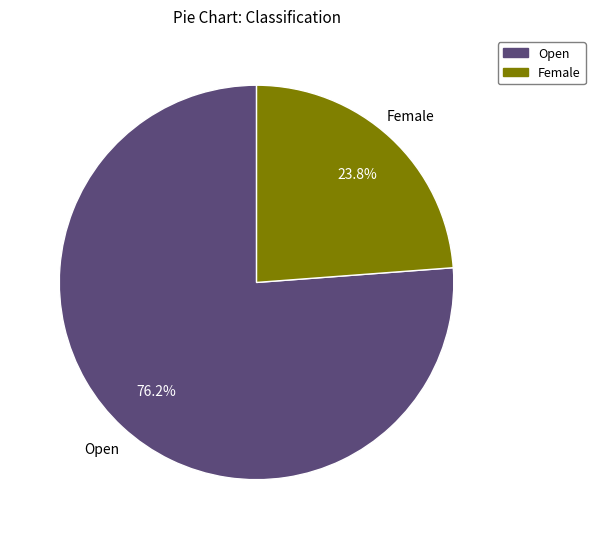

Is there a majority slice in this chart?

Yes